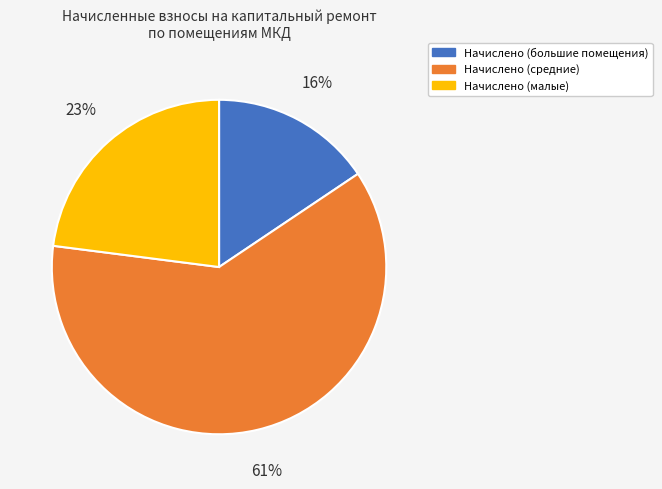

To the nearest percent, what is the combined percentage of Начислено (средние) and Начислено (малые)?

84%